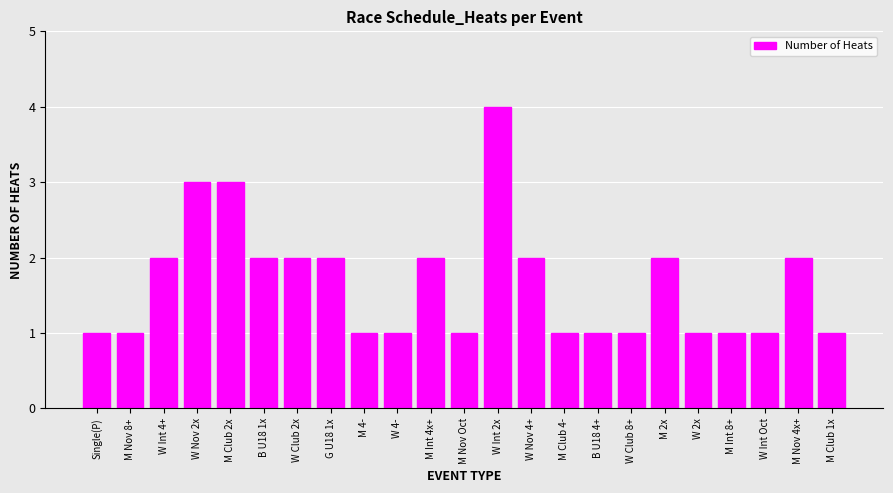

Reading left to right, what are all the values shown in this chart?

1	1	2	3	3	2	2	2	1	1	2	1	4	2	1	1	1	2	1	1	1	2	1